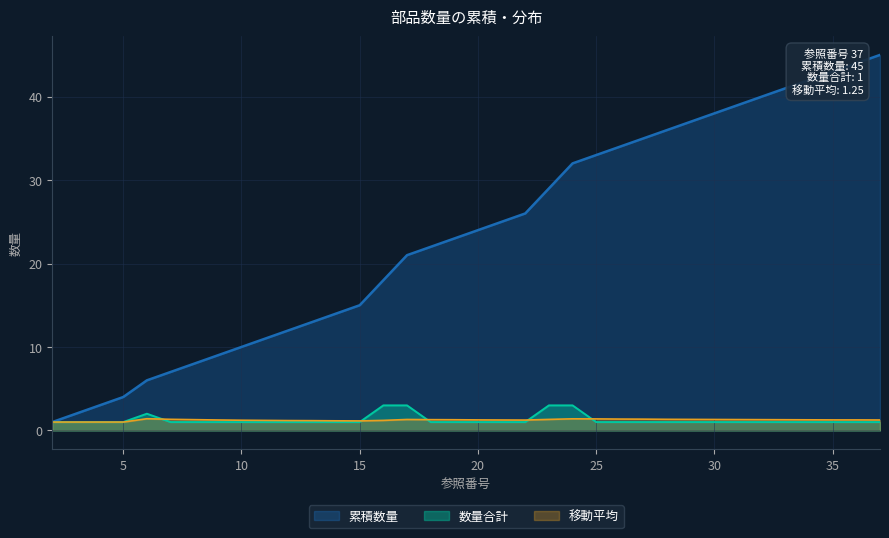

What are all the series names shown in the legend?

累積数量, 数量合計, 移動平均